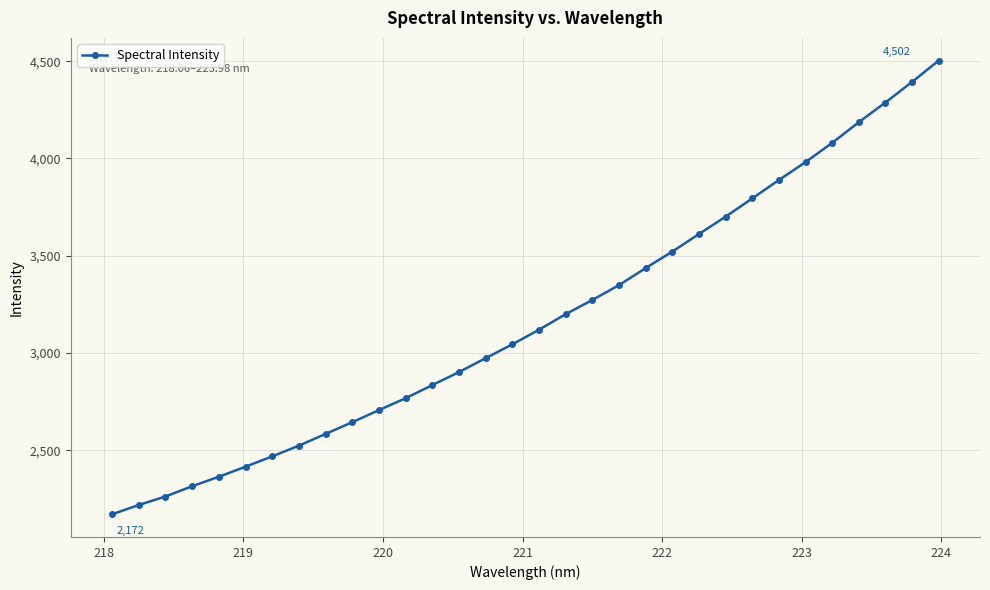

How many categories are shown in the chart?

32